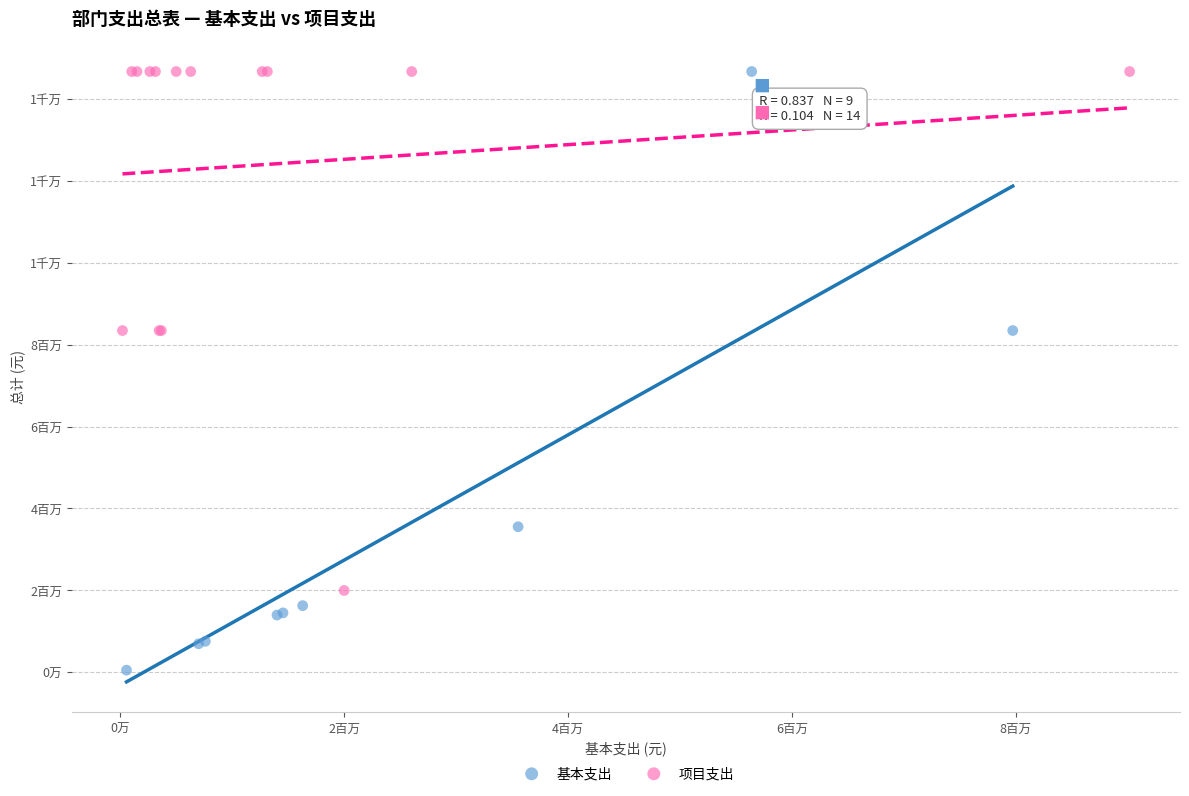

What are all the series names shown in the legend?

基本支出, 项目支出